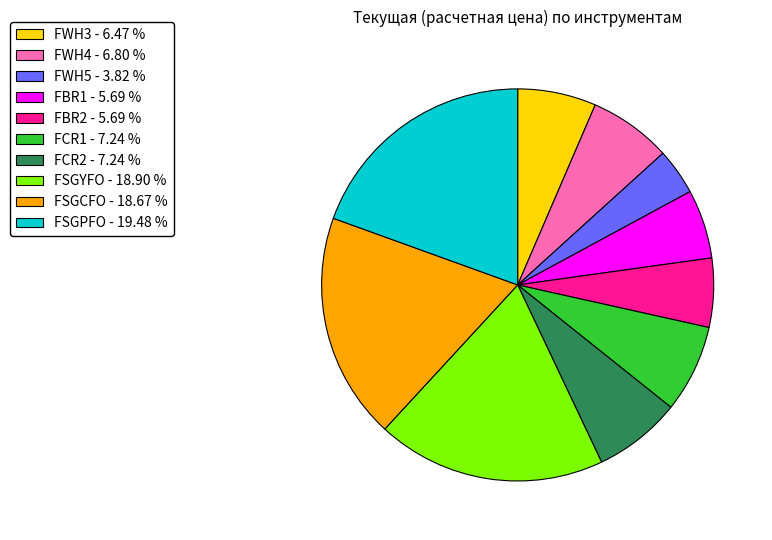

How many segments does this pie chart have?

10